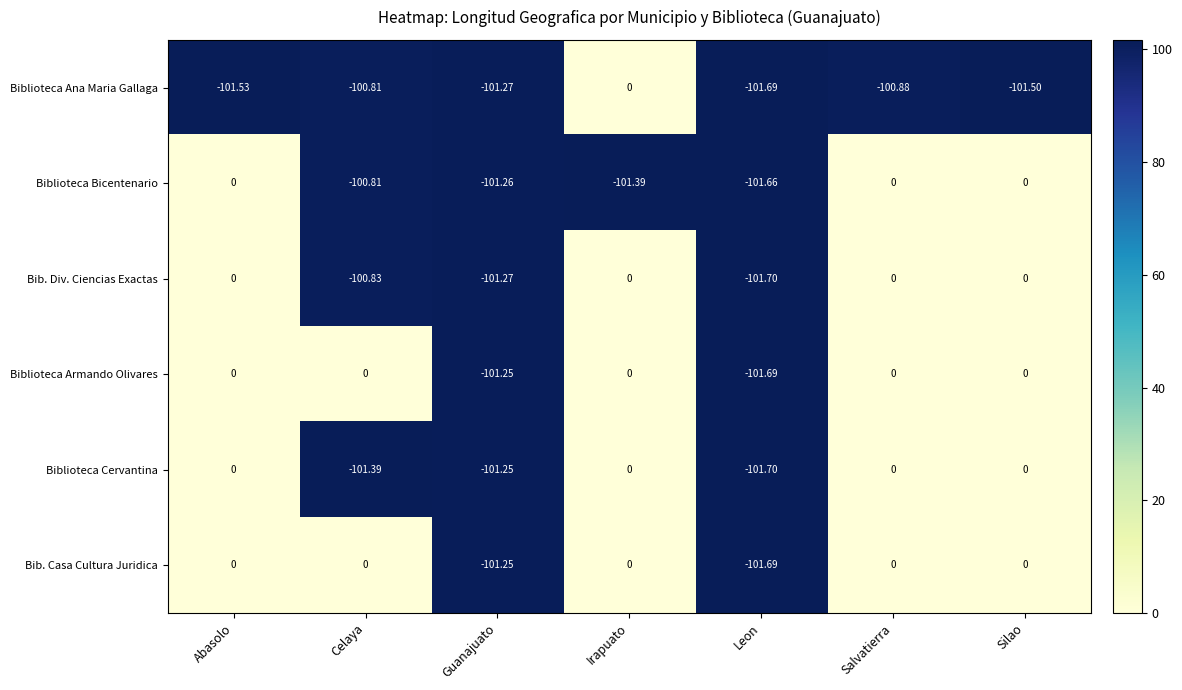

Which category has the lowest value across all series?

Leon